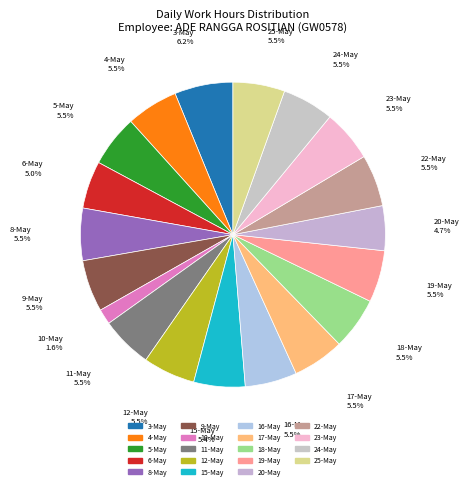

Is 6-May the majority of the pie?

No